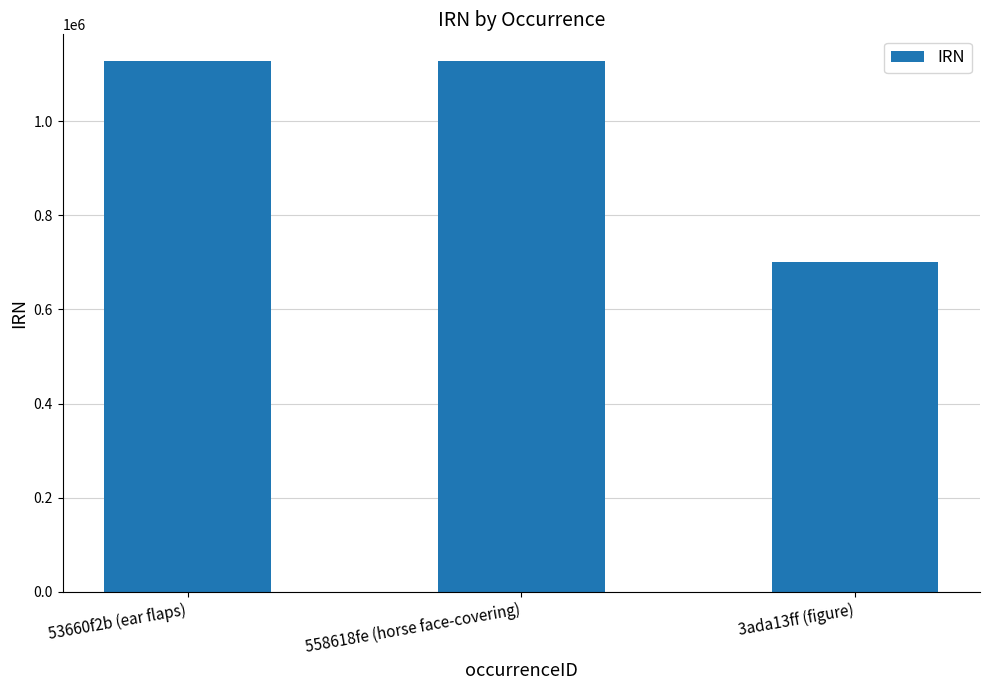

What is the smallest value displayed?

699612